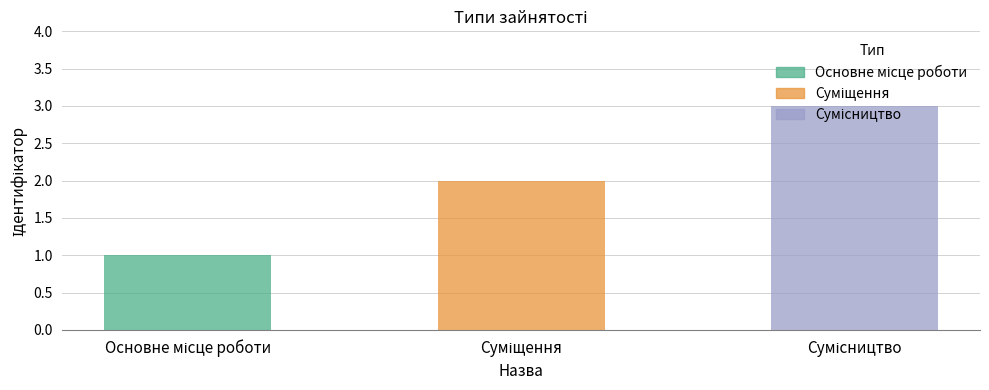

Reading left to right, list all the values displayed in this chart.

1	2	3